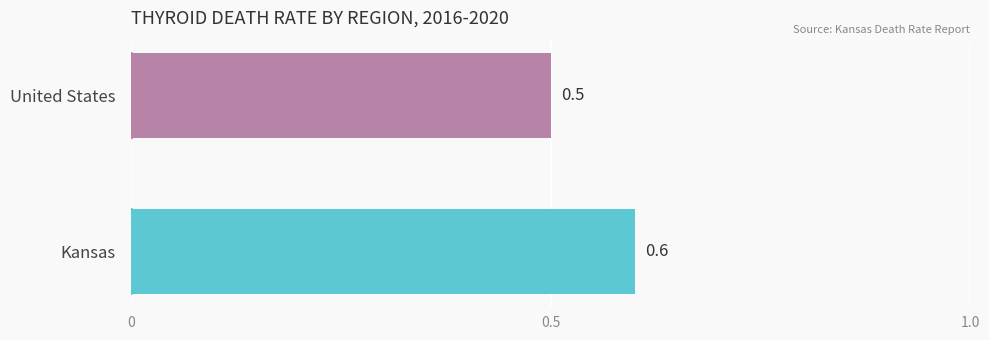

Reading top to bottom, transcribe all the data shown in this chart.

United States=0.5	Kansas=0.6